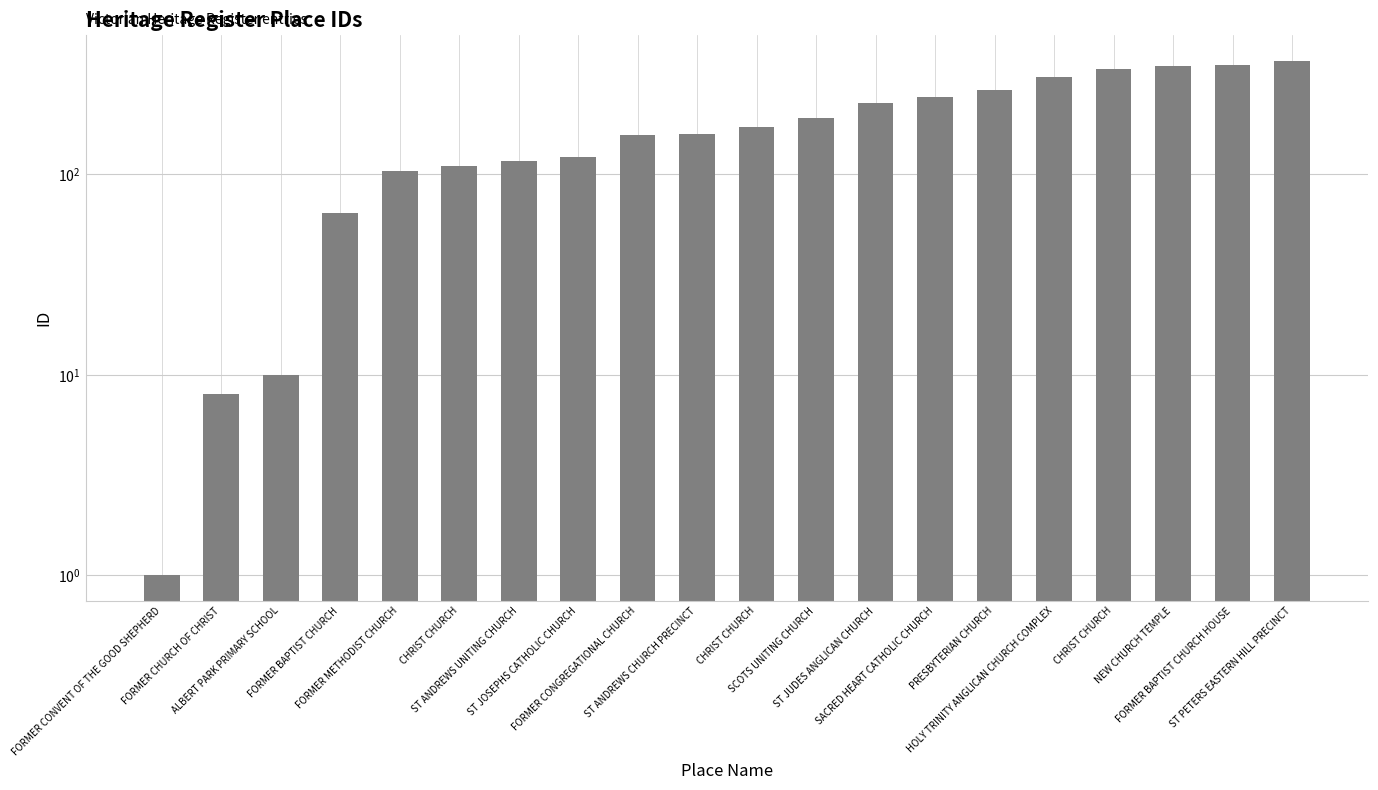

What is the greatest value displayed?

368